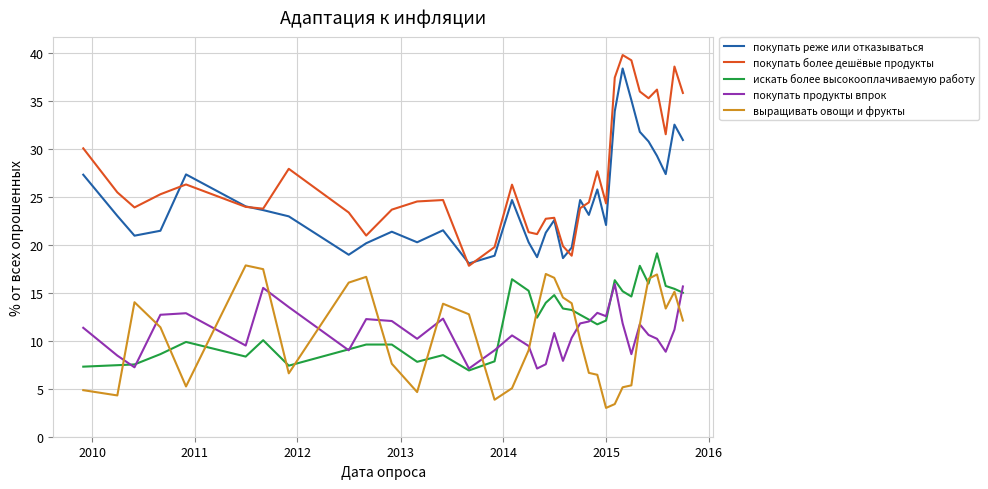

Which series has the largest total across all categories?

покупать более дешёвые продукты